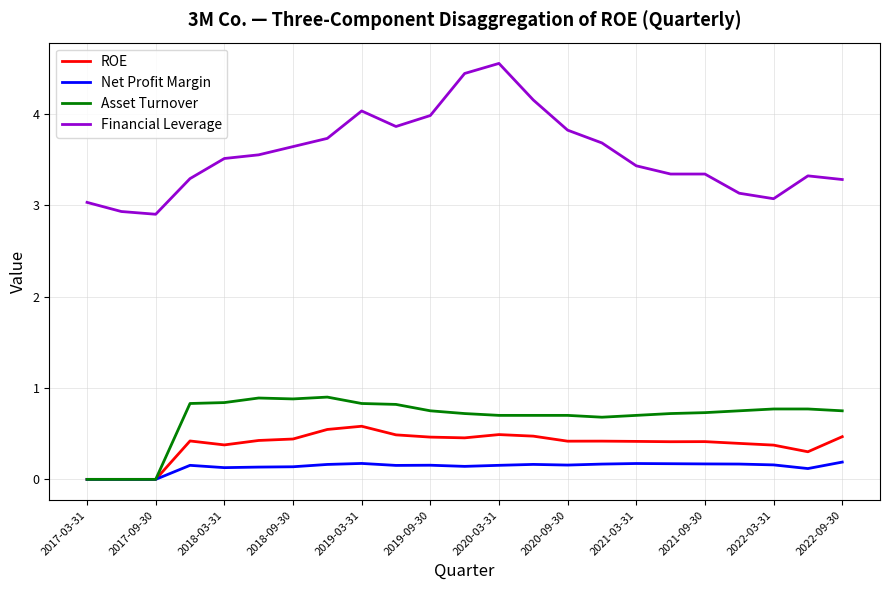

Is this an area chart (filled region under the line)?

No